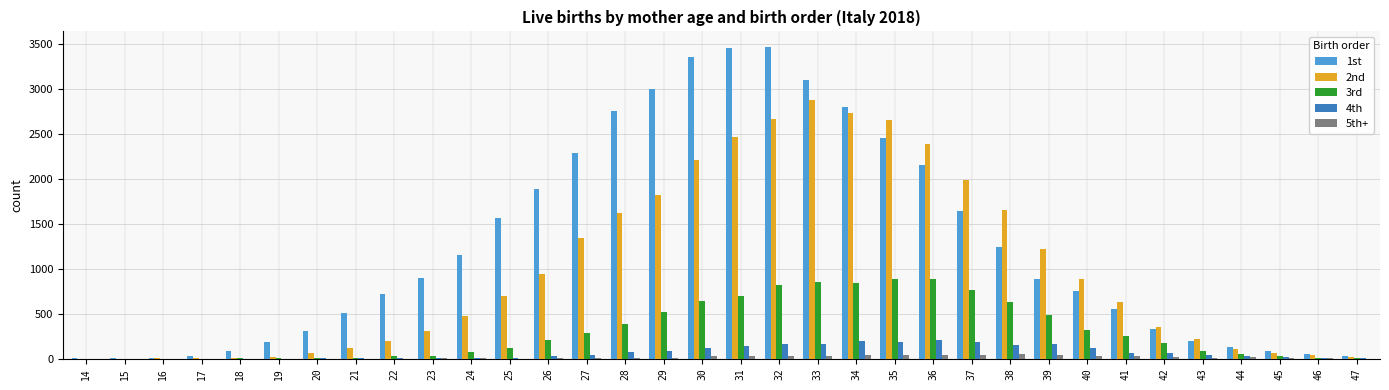

Does the chart contain stacked bars?

No